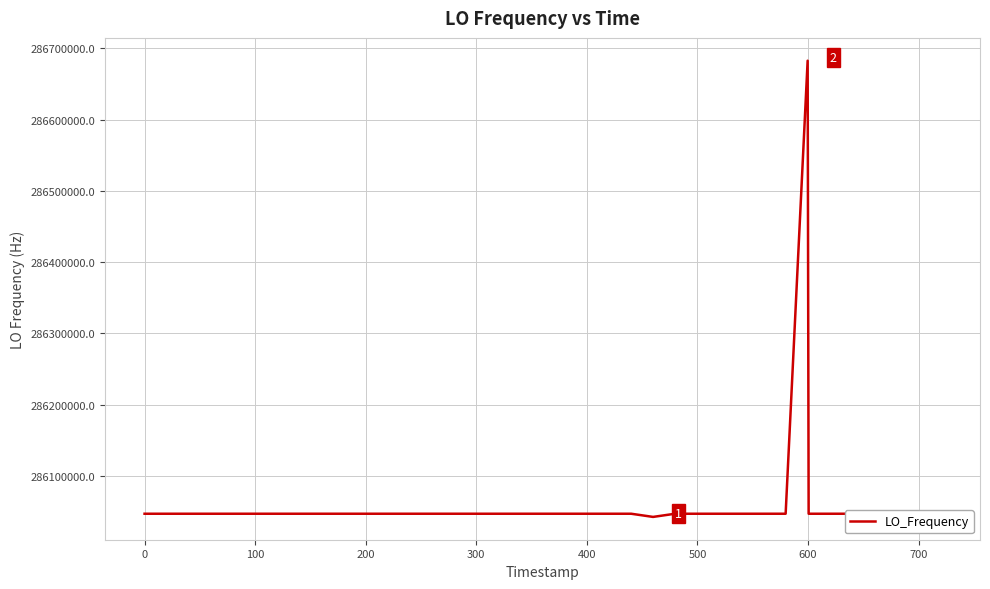

What is the difference between the maximum and minimum values?

640158.3